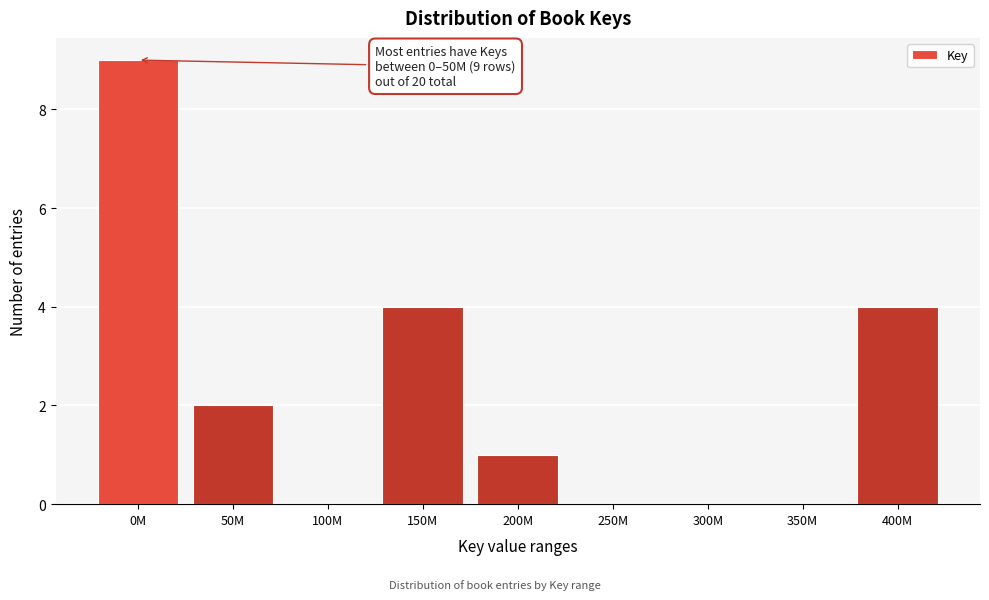

Reading left to right, list all the values displayed in this chart.

0M=9	50M=2	100M=0	150M=4	200M=1	250M=0	300M=0	350M=0	400M=4